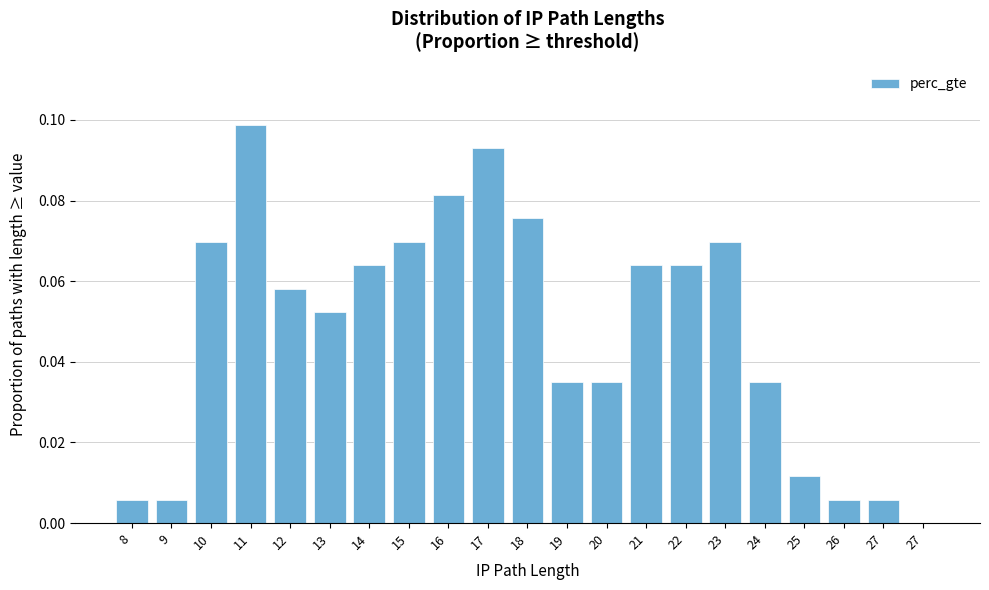

How many data points are above 0?

20